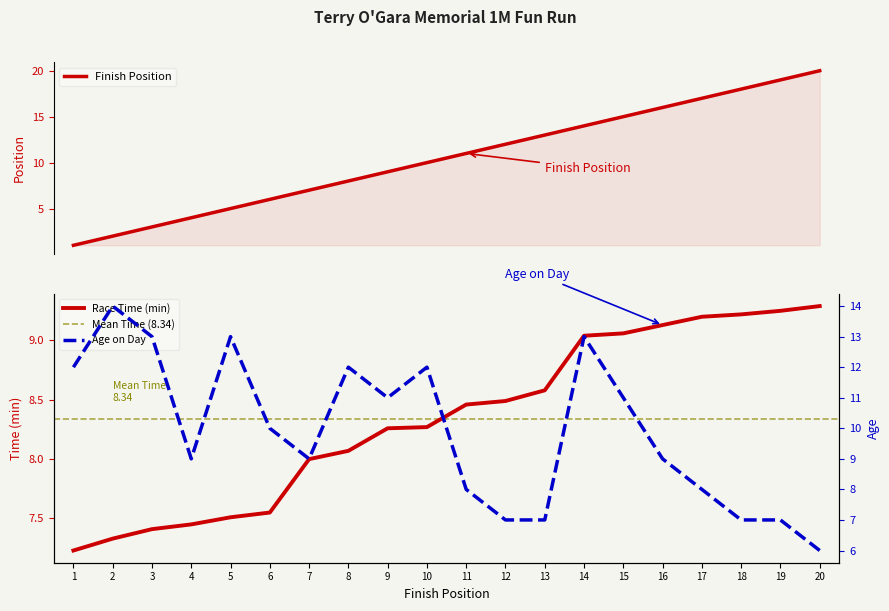

How many values in the Time series are below 8?

6